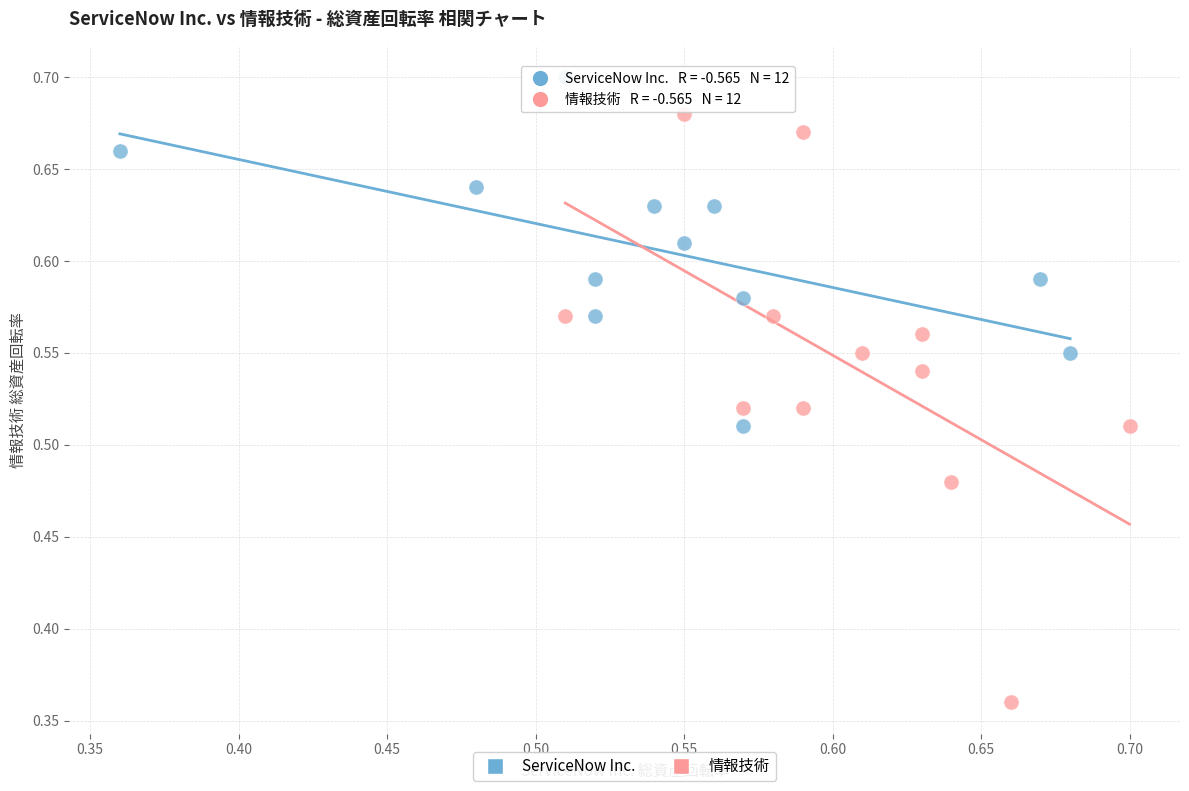

Which series reaches the maximum Y coordinate?

ServiceNow Inc.